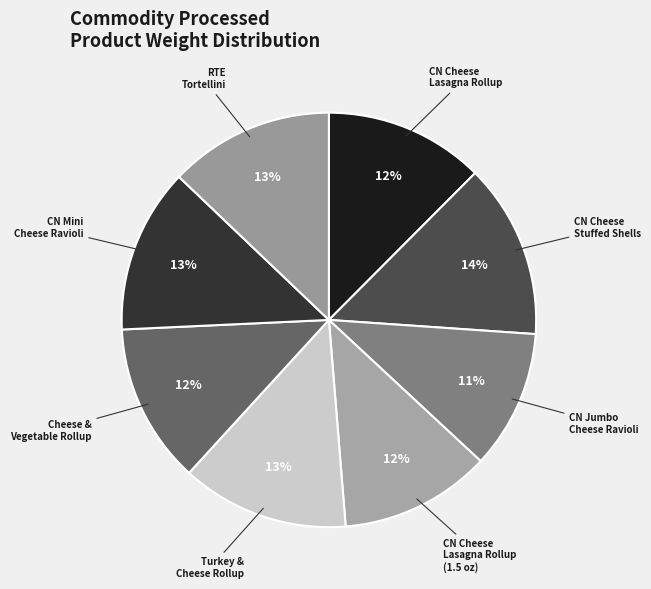

Count the number of slices in the pie.

8